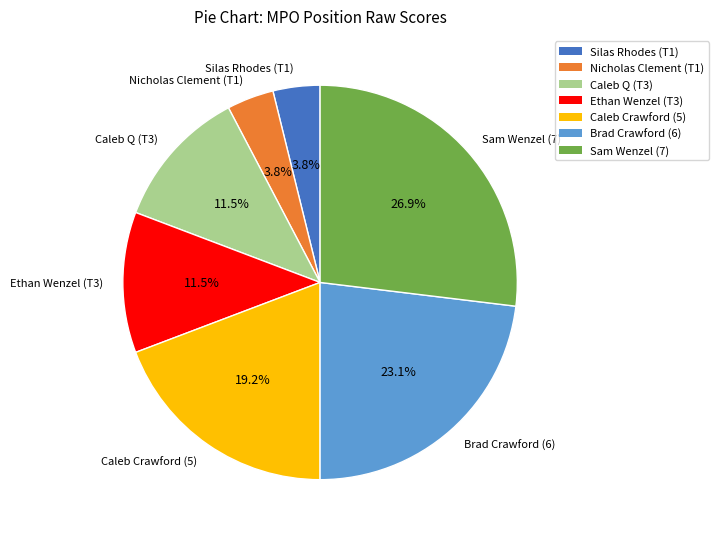

Is there a majority slice in this chart?

No